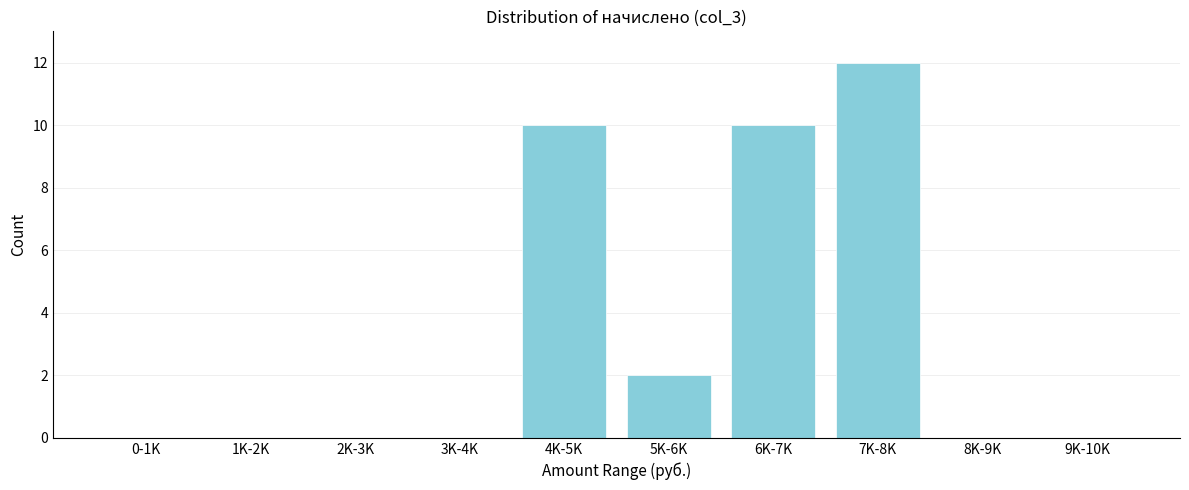

Reading left to right, extract all data points from this chart.

0-1K=0	1K-2K=0	2K-3K=0	3K-4K=0	4K-5K=10	5K-6K=2	6K-7K=10	7K-8K=12	8K-9K=0	9K-10K=0